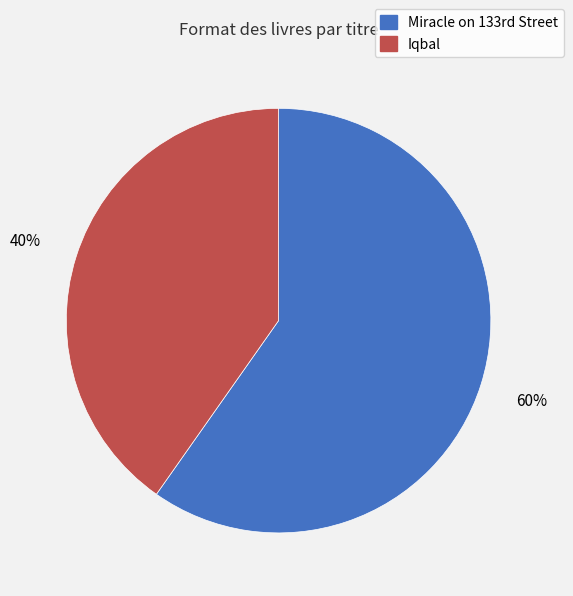

How many segments does this pie chart have?

2